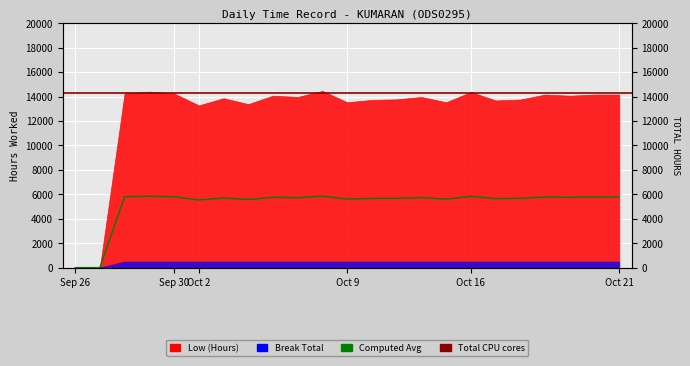

The chart shows a value of 9735 at 14. True or false?

False